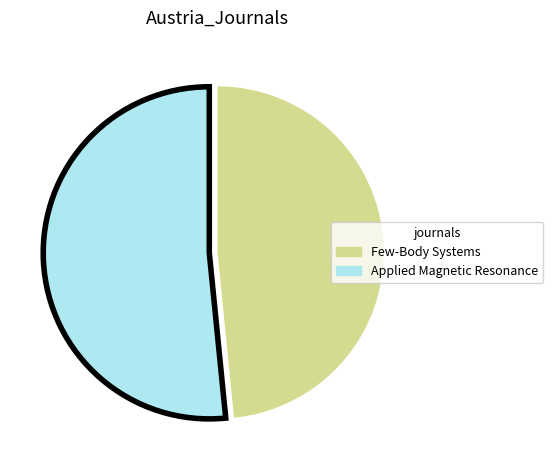

Count the number of slices in the pie.

2